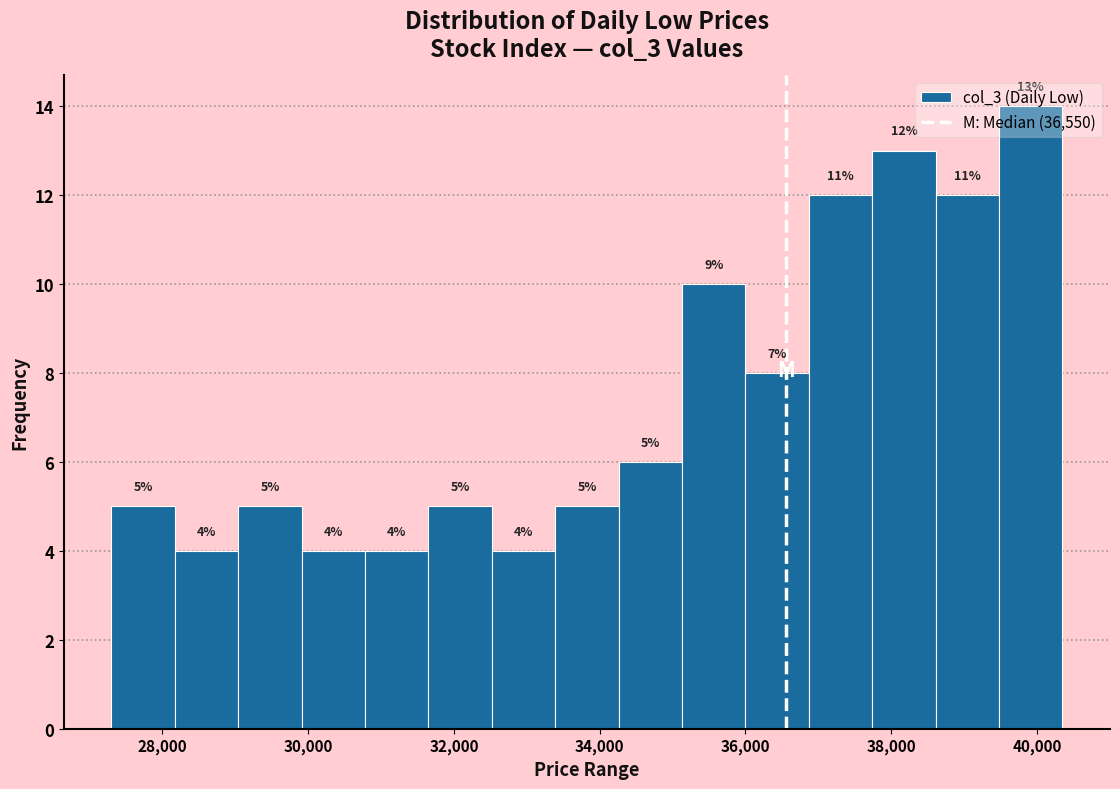

Which range on the x-axis has the tallest bar?

39400 to 40400